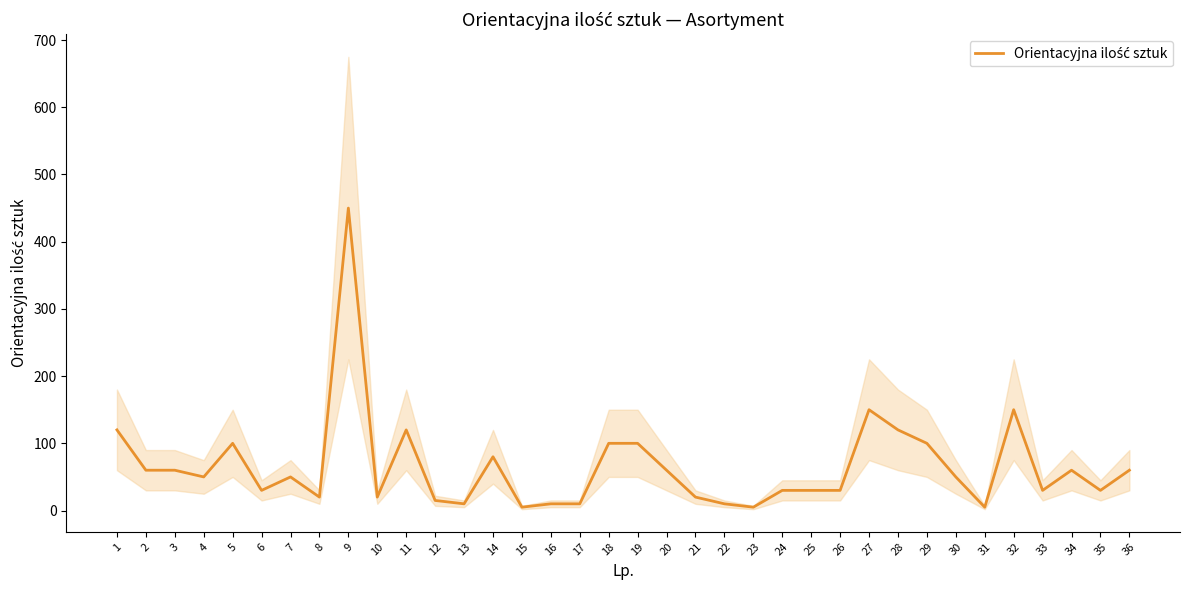

Count the number of categories in the chart.

36